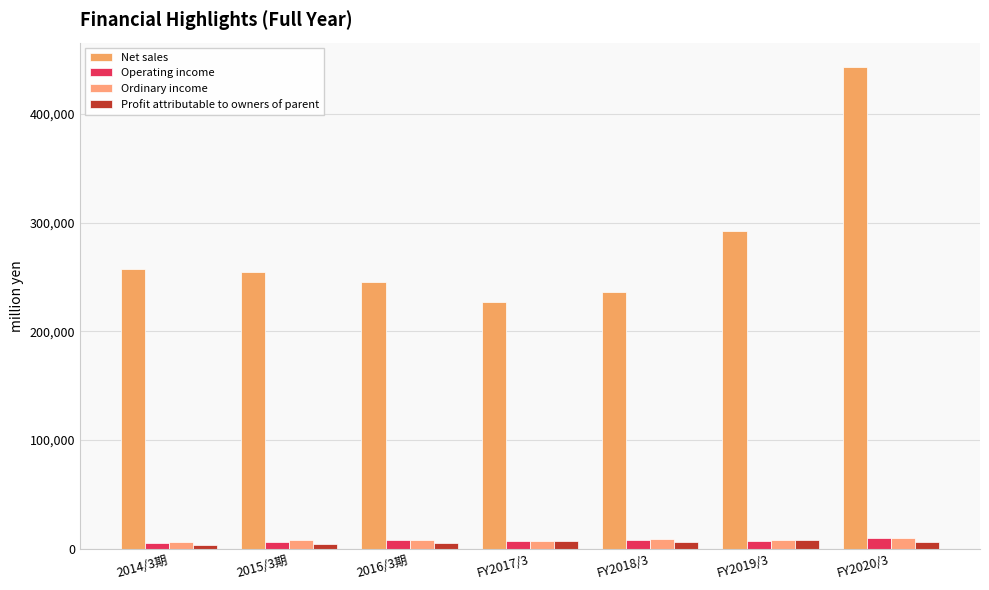

Between 2016/3期 and FY2019/3, which series saw the biggest shift?

Net sales